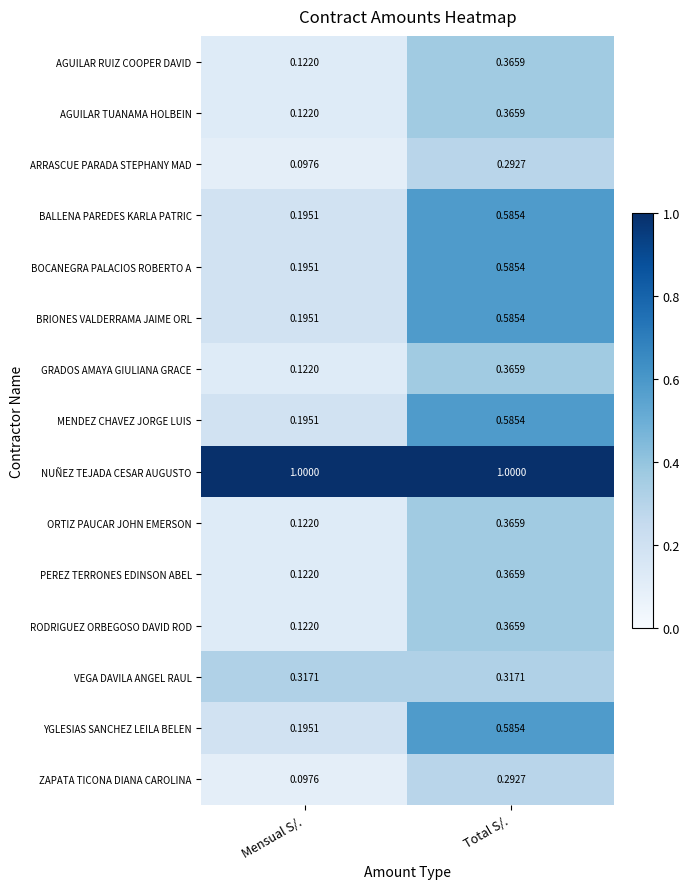

What is the spread (max minus min) of values at Mensual S/.?

0.9